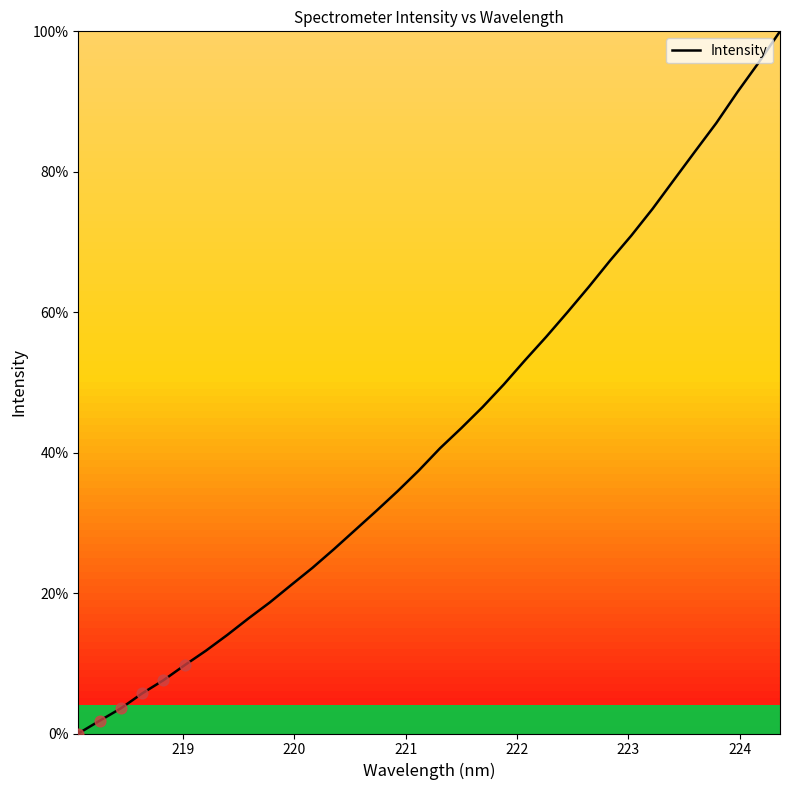

What is the maximum value shown in the chart?

100.0